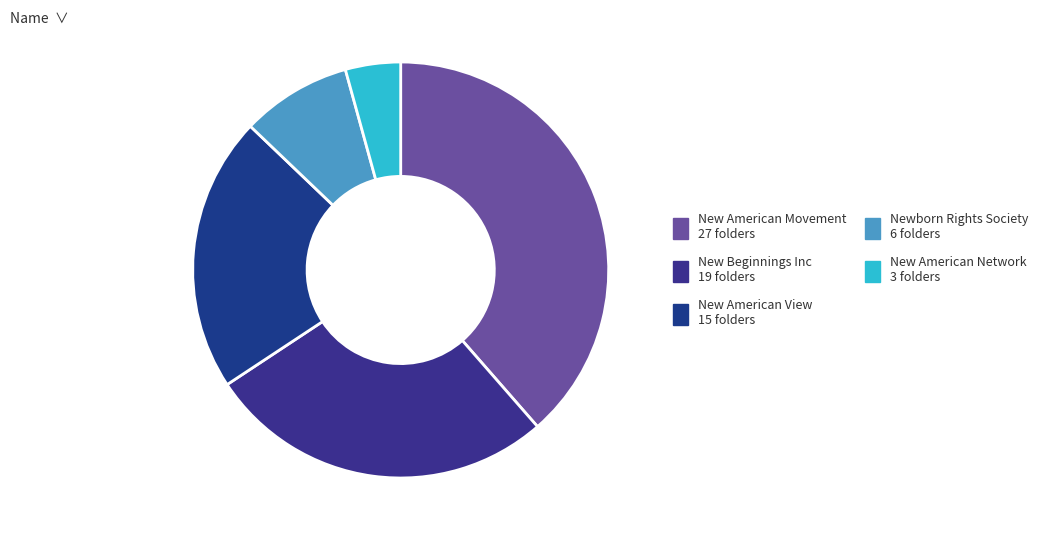

What is the smallest slice in the pie chart?

New American Network